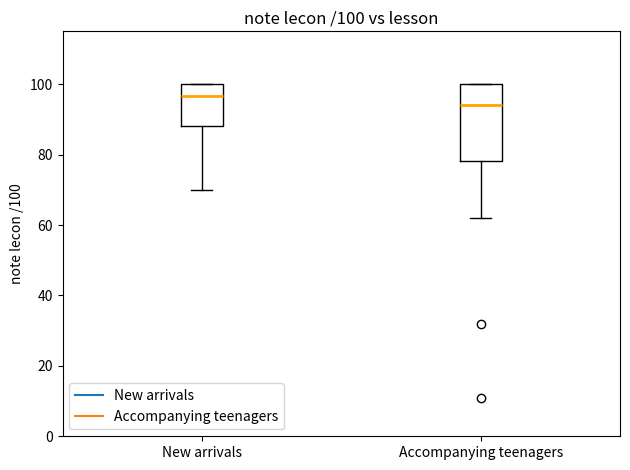

Which box is the tallest, from its lower edge to its upper edge?

Accompanying teenagers